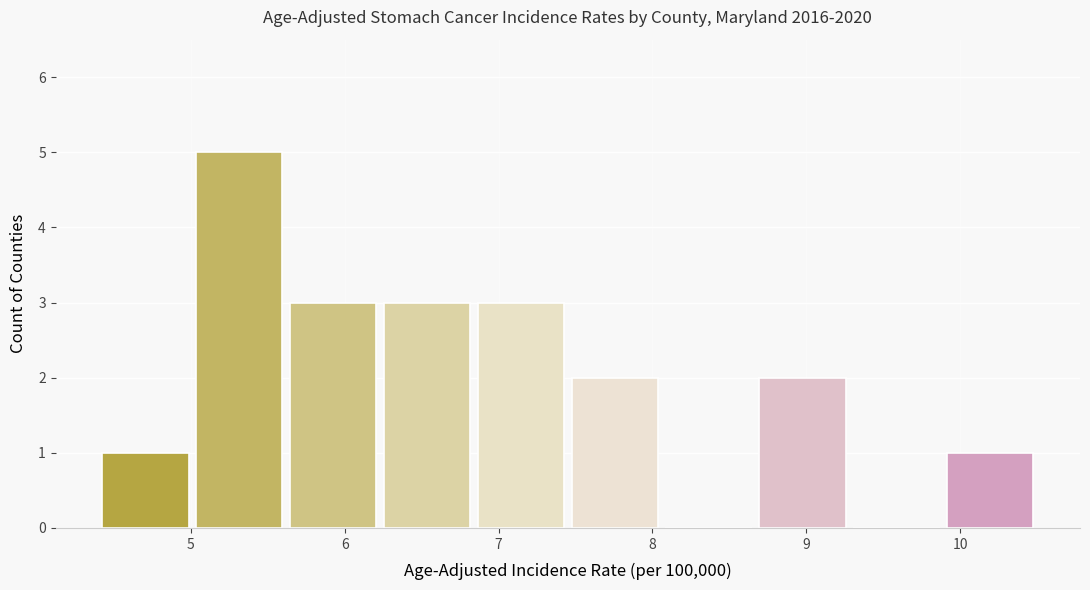

Reading left to right, transcribe this chart: for each bar, give the range it covers on the x-axis and its height. Neither the bar edges nor the heights are printed on the chart, so give them approximately, as read against the axes.

4.40 to 5.01: 1
5.01 to 5.62: 5
5.62 to 6.23: 3
6.23 to 6.84: 3
6.84 to 7.45: 3
7.45 to 8.06: 2
8.06 to 8.67: 0
8.67 to 9.28: 2
9.28 to 9.89: 0
9.89 to 10.50: 1